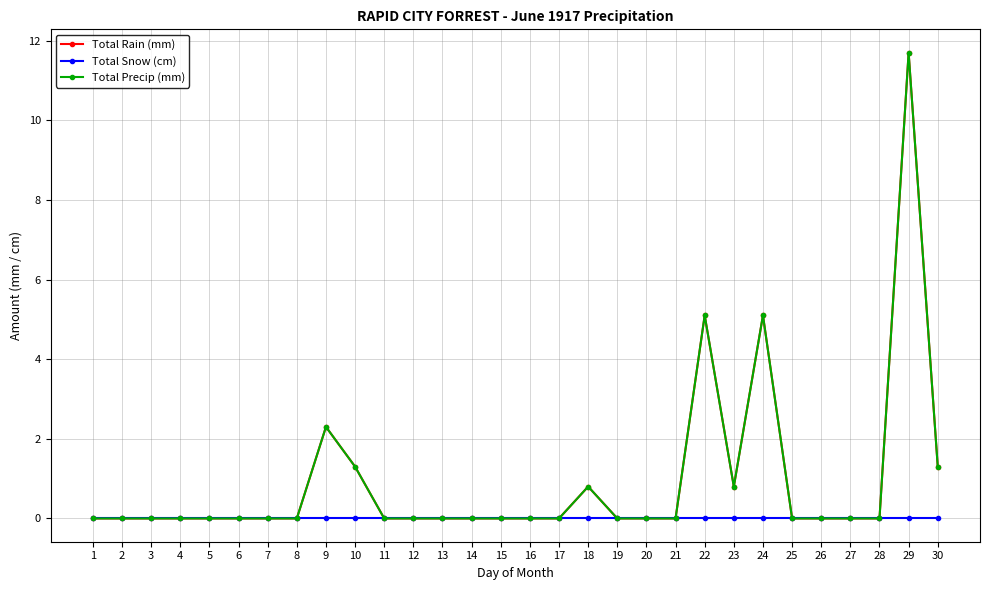

At how many categories does at least one series exceed 1?

6